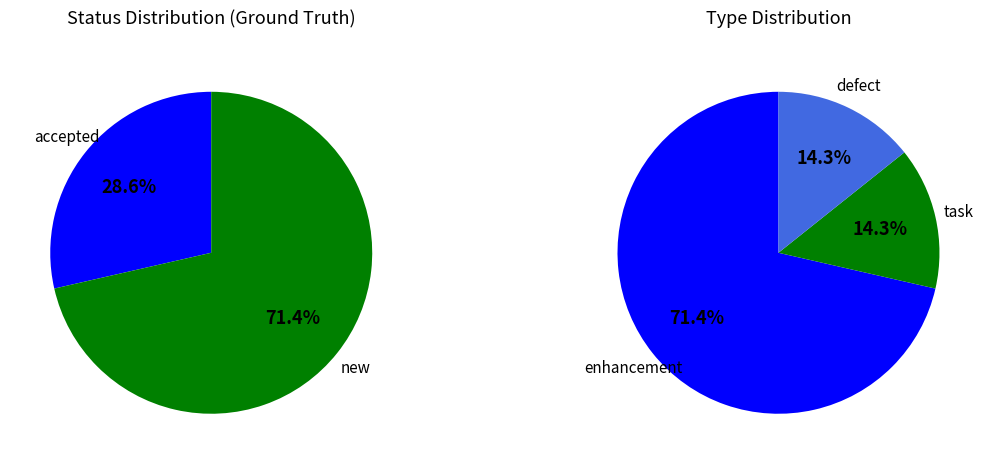

Between new and accepted, which is larger?

new